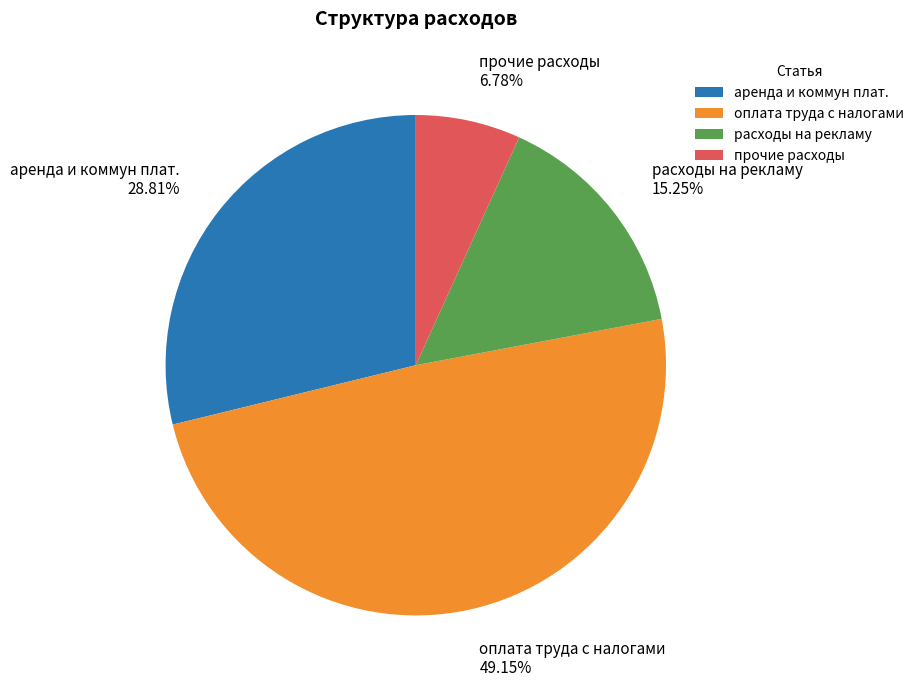

Does прочие расходы account for over 50% of the chart?

No